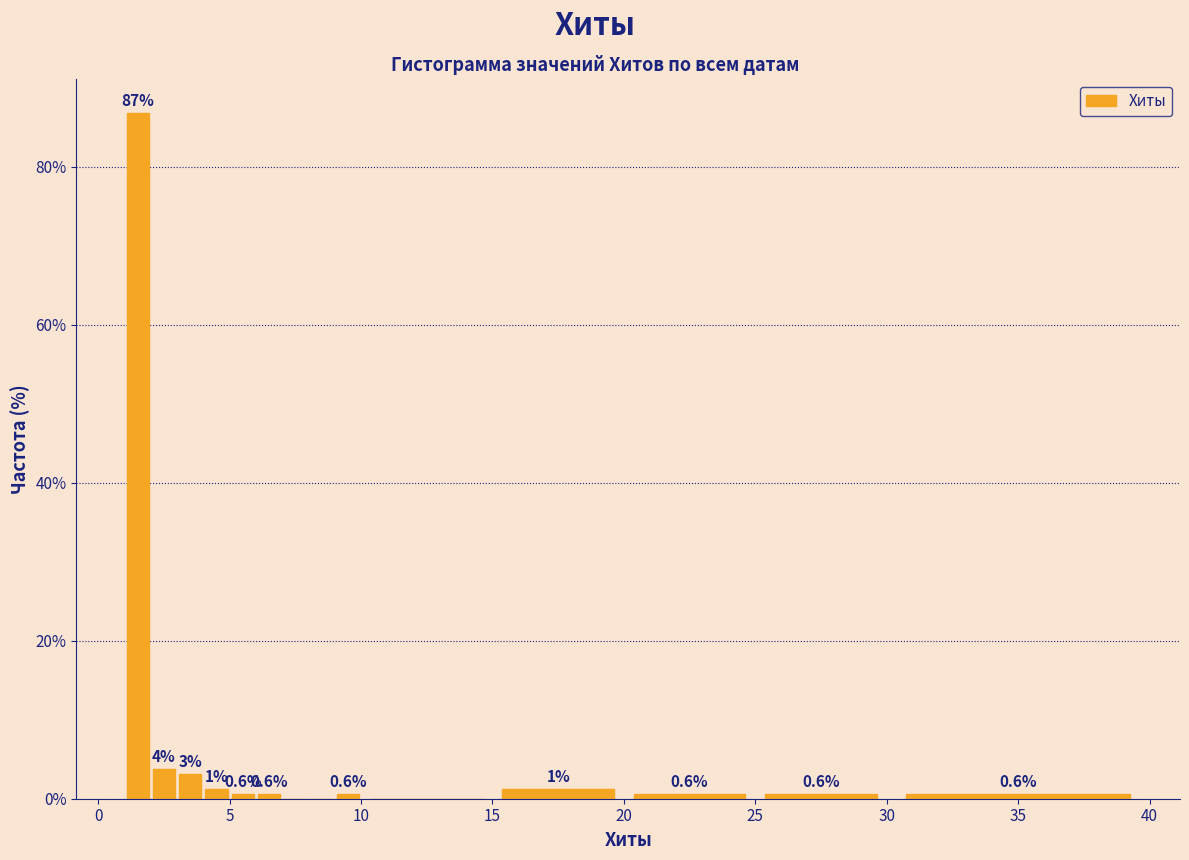

Around what value on the x-axis is the tallest bar? Give the approximate position of its centre, as read against the axis.

1.5